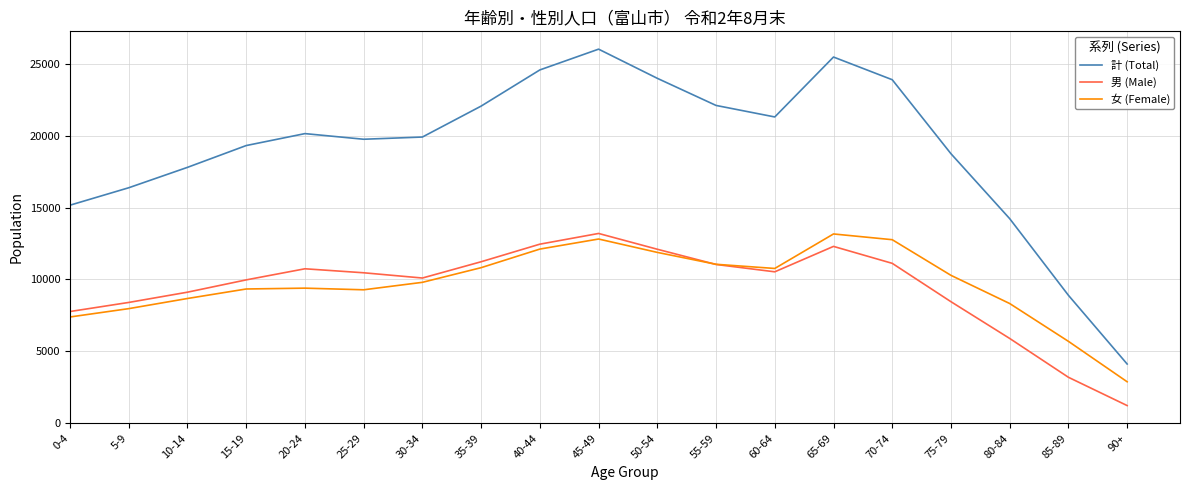

Where is the first local maximum for 計 (Total)?

20-24